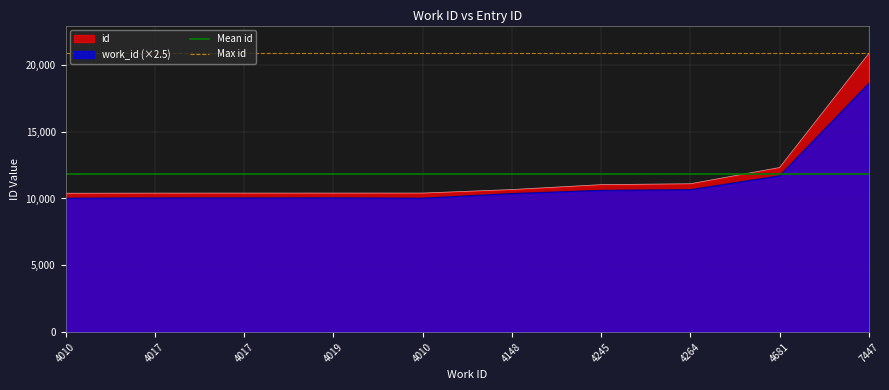

Which series changed the most between 4010 and 4017?

Mean id